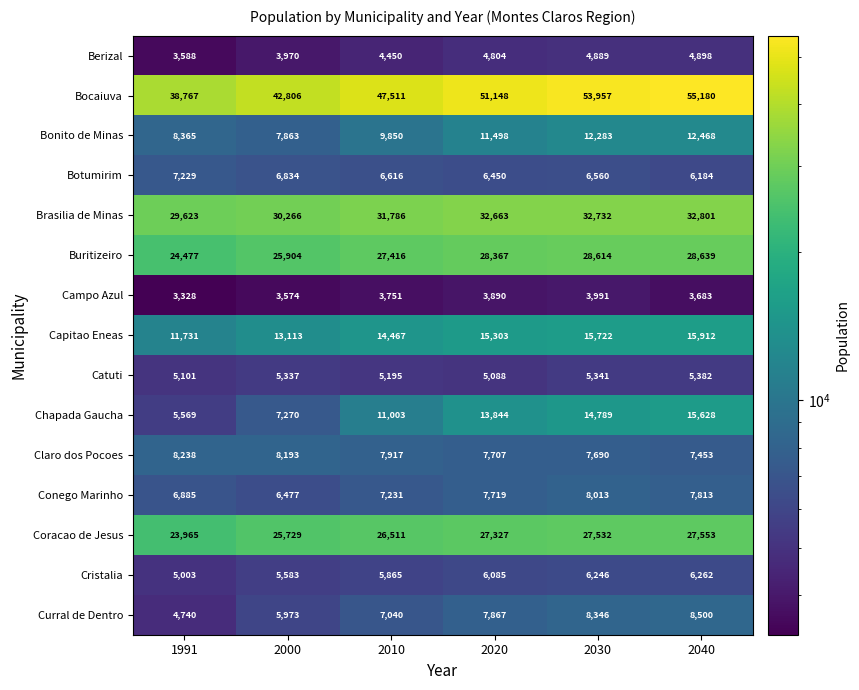

List the series in order of their peak value, highest first.

Bocaiuva, Brasilia de Minas, Buritizeiro, Coracao de Jesus, Capitao Eneas, Chapada Gaucha, Bonito de Minas, Curral de Dentro, Claro dos Pocoes, Conego Marinho, Botumirim, Cristalia, Catuti, Berizal, Campo Azul